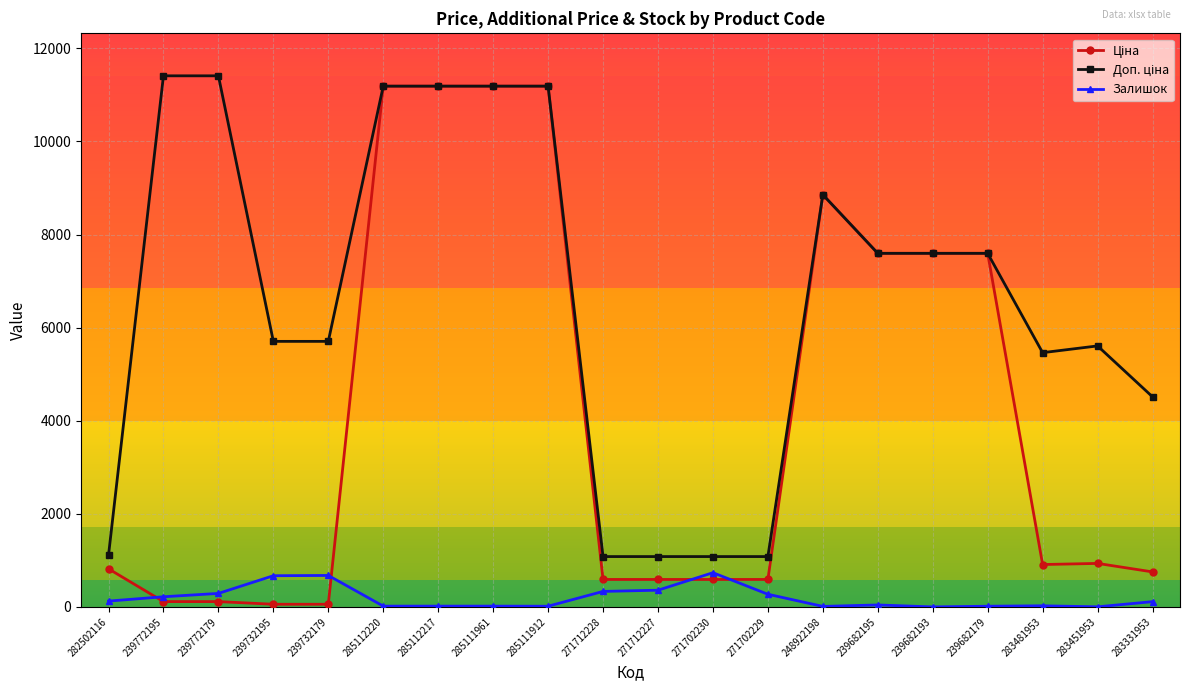

What is the spread (max minus min) of values at 248922198?

8845.7